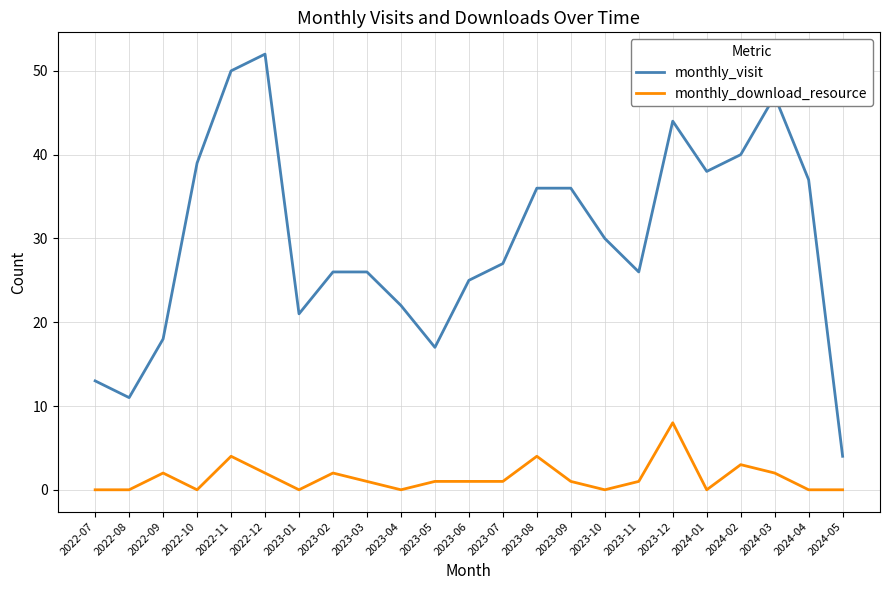

Rank the series by their average value, from highest to lowest.

monthly_visit, monthly_download_resource